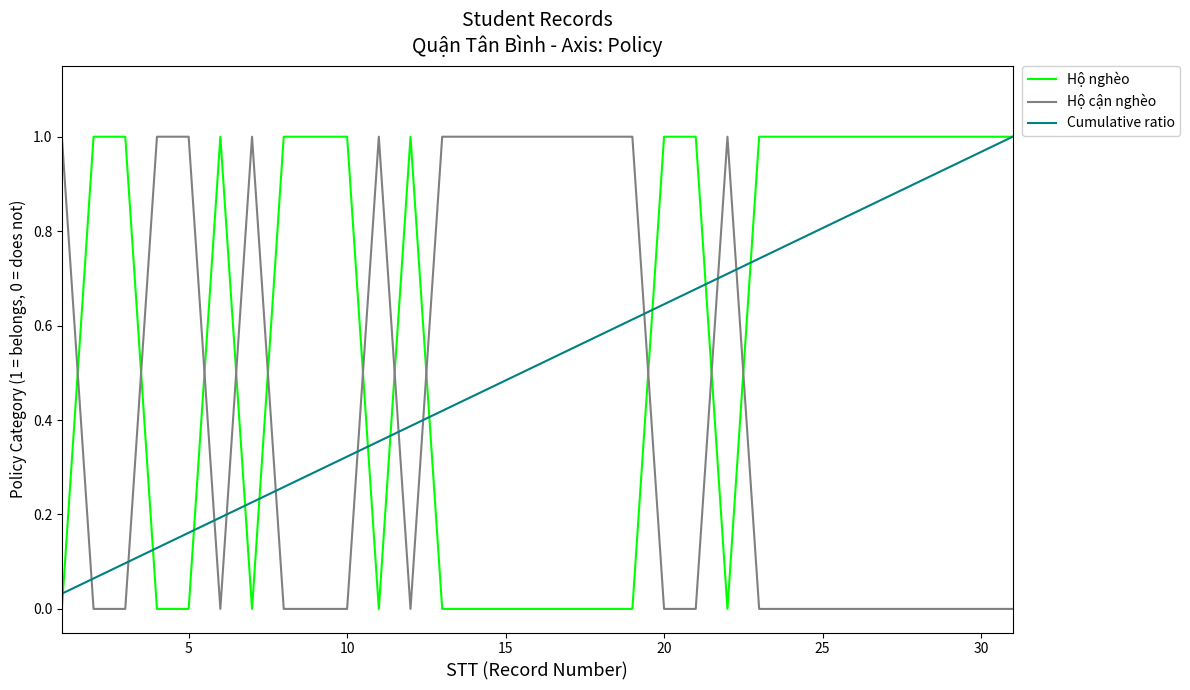

List the series in order of their overall mean, lowest first.

Hộ cận nghèo, Cumulative ratio, Hộ nghèo